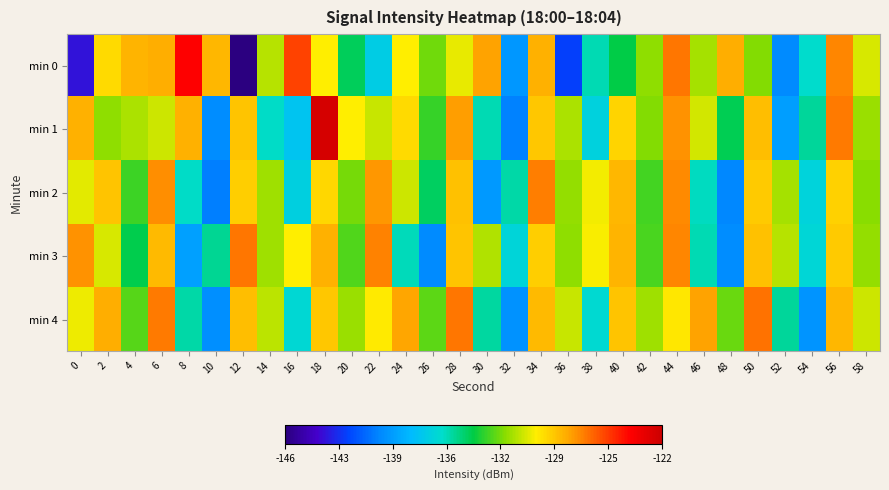

Reading right to left, transcribe all the data shown in this chart.

min 0: 58=-130.6	56=-127.2	54=-136.0	52=-139.9	50=-132.0	48=-128.1	46=-131.5	44=-126.9	42=-131.9	40=-134.0	38=-135.7	36=-142.1	34=-128.2	32=-139.4	30=-127.9	28=-130.4	26=-132.4	24=-130.0	22=-136.9	20=-134.3	18=-130.0	16=-125.6	14=-131.2	12=-146.3	10=-128.4	8=-124.0	6=-128.2	4=-128.3	2=-129.4	0=-143.4
min 1: 58=-131.7	56=-126.9	54=-135.3	52=-139.1	50=-128.6	48=-134.2	46=-130.8	44=-127.5	42=-132.1	40=-129.3	38=-136.7	36=-131.4	34=-128.9	32=-140.1	30=-135.6	28=-127.8	26=-133.2	24=-129.5	22=-131.0	20=-130.0	18=-122.5	16=-137.4	14=-136.0	12=-128.8	10=-139.7	8=-128.3	6=-130.9	4=-131.4	2=-131.9	0=-128.3
min 2: 58=-132.0	56=-129.2	54=-136.6	52=-131.5	50=-129.0	48=-140.0	46=-135.8	44=-127.3	42=-133.0	40=-128.4	38=-130.2	36=-131.8	34=-127.0	32=-135.5	30=-139.3	28=-128.7	26=-134.4	24=-130.9	22=-127.6	20=-132.3	18=-129.4	16=-136.8	14=-131.6	12=-129.1	10=-140.2	8=-135.9	6=-127.4	4=-133.1	2=-128.8	0=-130.5
min 3: 58=-131.8	56=-129.0	54=-136.4	52=-131.2	50=-128.7	48=-139.8	46=-135.6	44=-127.2	42=-132.9	40=-128.3	38=-130.1	36=-131.9	34=-129.1	32=-136.5	30=-131.3	28=-128.8	26=-139.9	24=-135.7	22=-127.1	20=-132.8	18=-128.2	16=-130.0	14=-131.6	12=-126.8	10=-135.2	8=-139.0	6=-128.5	4=-134.1	2=-130.7	0=-127.5
min 4: 58=-130.9	56=-128.4	54=-139.5	52=-135.3	50=-126.7	48=-132.5	46=-127.9	44=-129.8	42=-131.6	40=-128.8	38=-136.2	36=-131.0	34=-128.5	32=-139.6	30=-135.4	28=-126.8	26=-132.6	24=-128.0	22=-129.9	20=-131.7	18=-128.9	16=-136.3	14=-131.1	12=-128.6	10=-139.7	8=-135.5	6=-126.9	4=-132.7	2=-128.1	0=-130.3